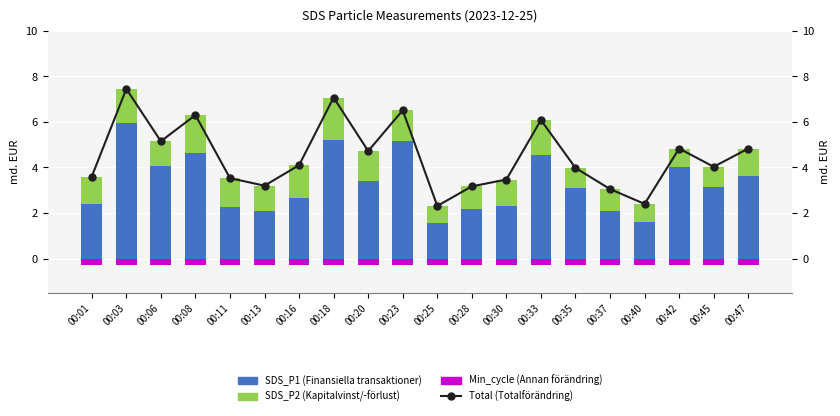

Is it true that SDS_P2 (Kapitalvinst) equals 1.5 at 00:03?

True